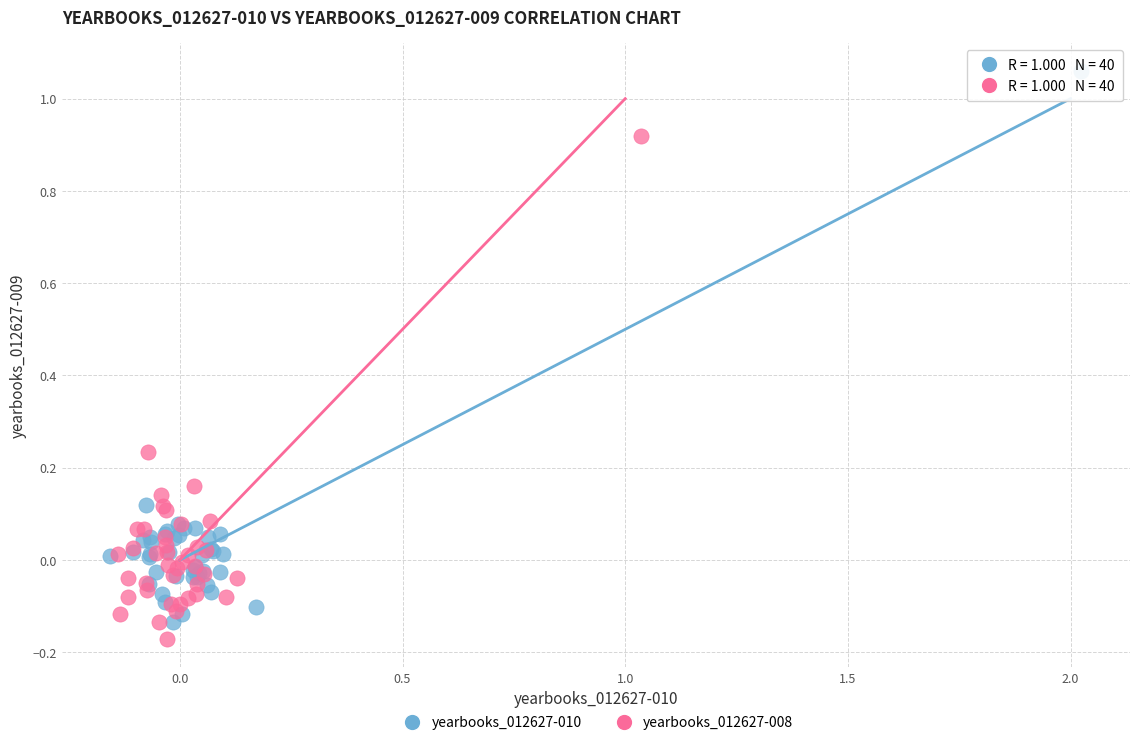

Which series reaches the maximum Y coordinate?

yearbooks_012627-010